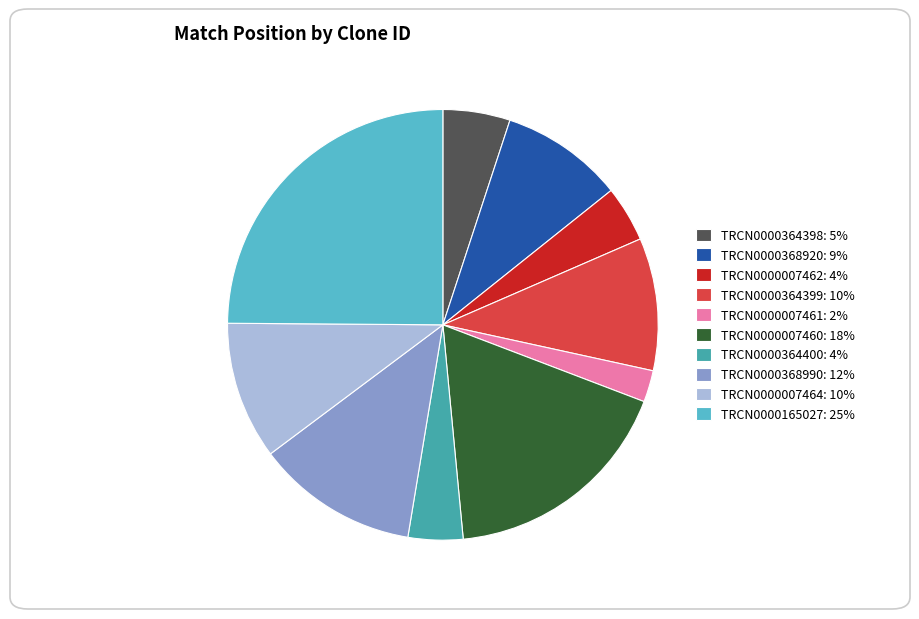

True or false: TRCN0000007464: 10% accounts for 2% of the total.

False